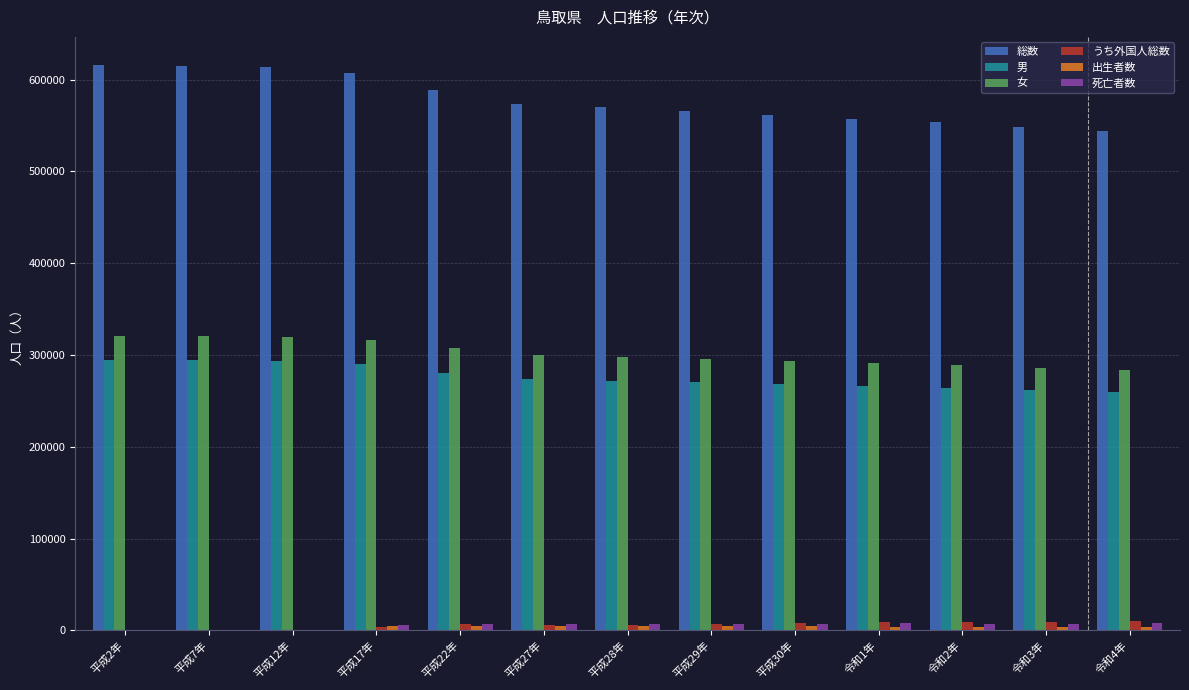

What is the highest value of the 総数 series?

615722